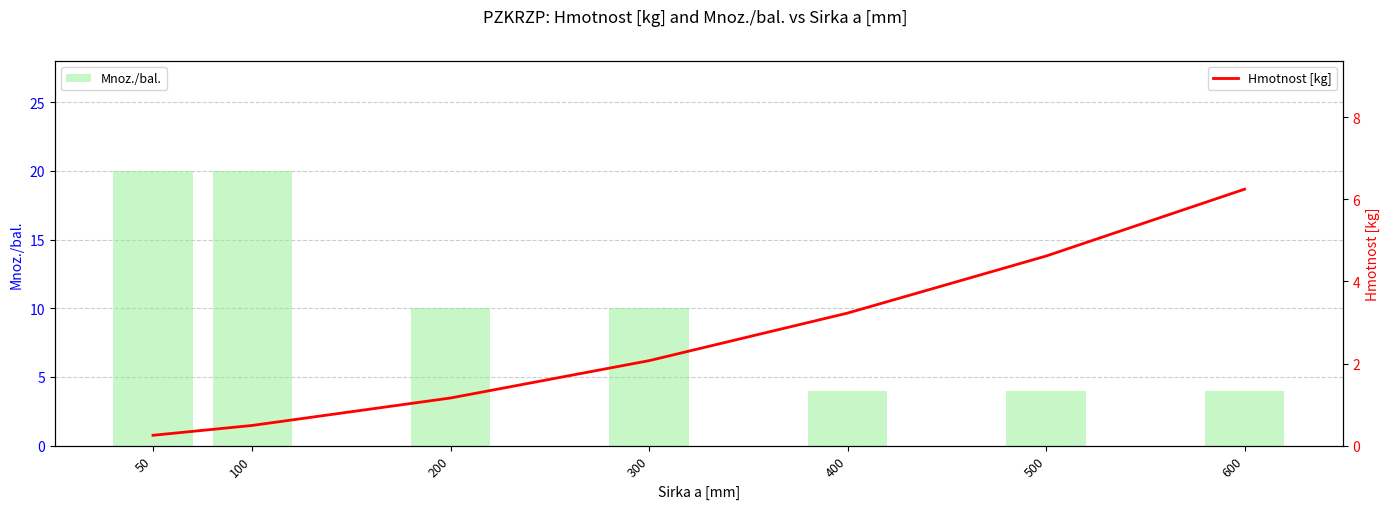

What are all the series names shown in the legend?

Mnoz./bal., Hmotnost [kg]